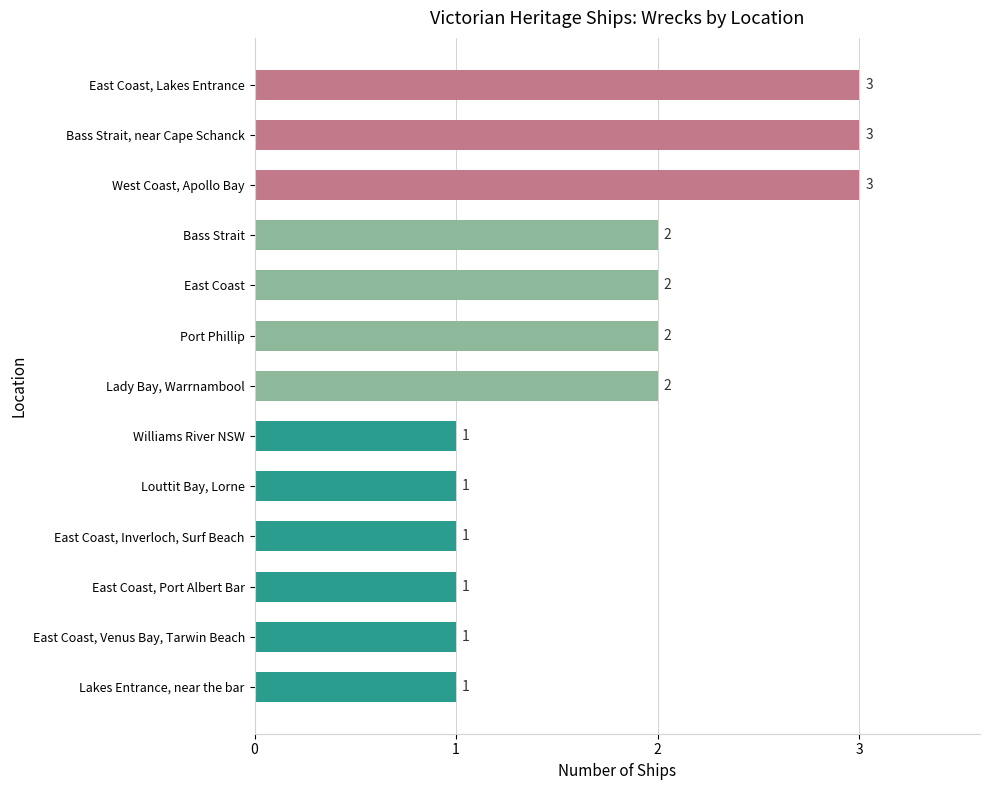

The value at East Coast, Lakes Entrance is 5. True or false?

False